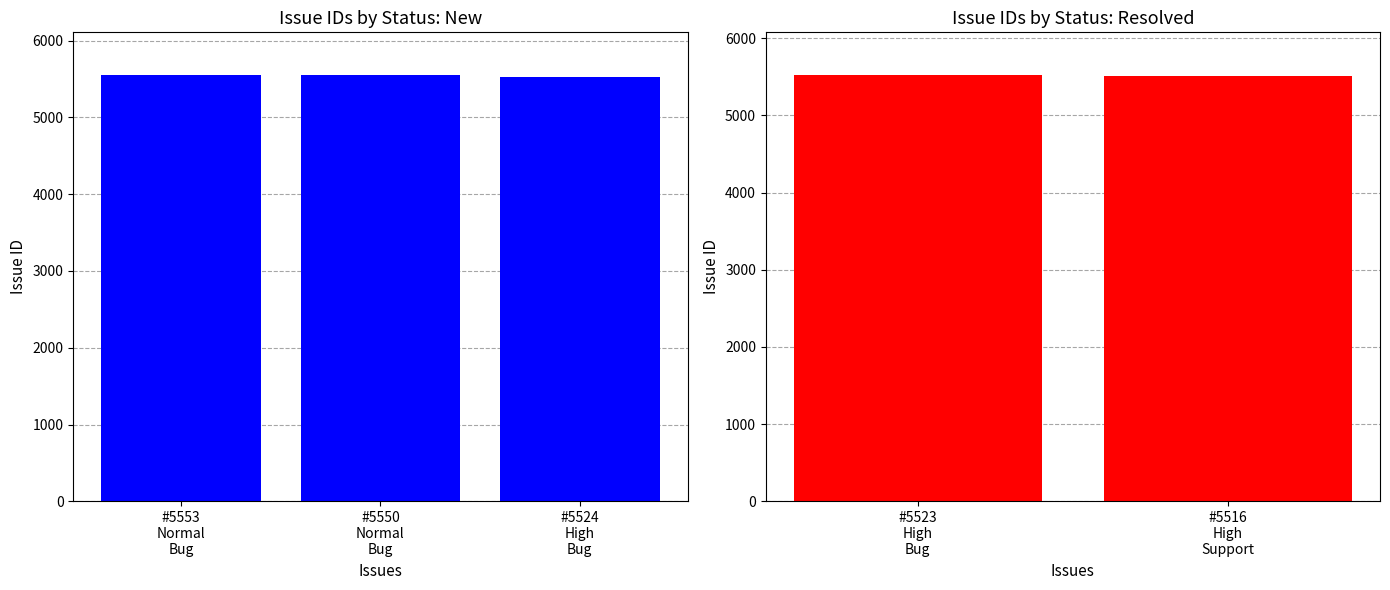

How many data points are above 5524?

2